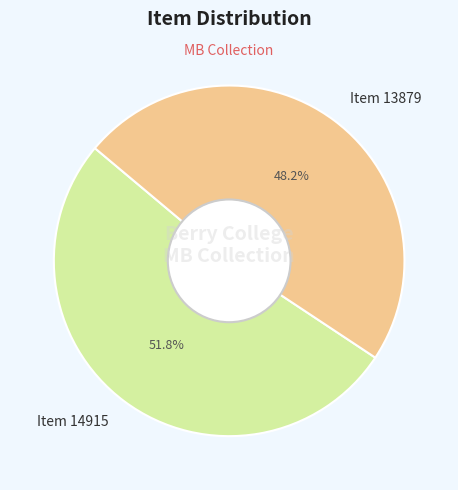

Which has a higher value, Item 13879 or Item 14915?

Item 14915